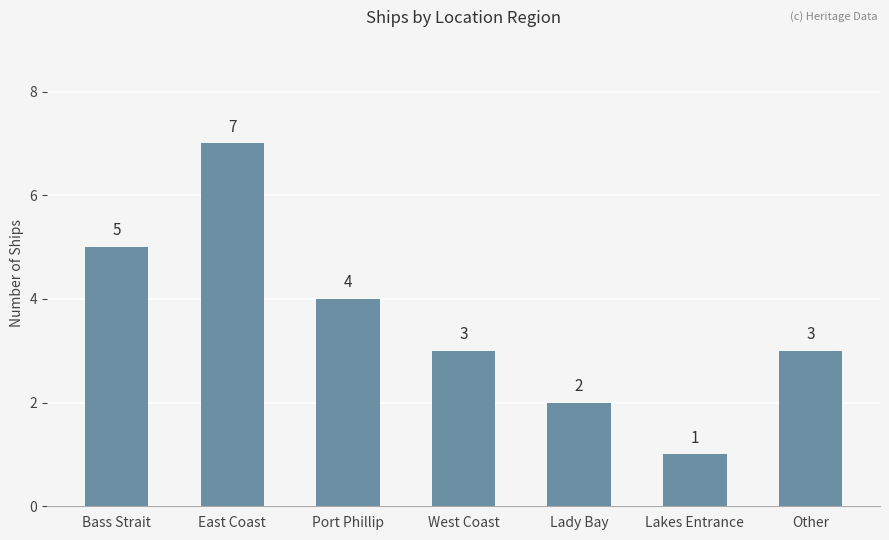

How many distinct data groups are displayed?

1